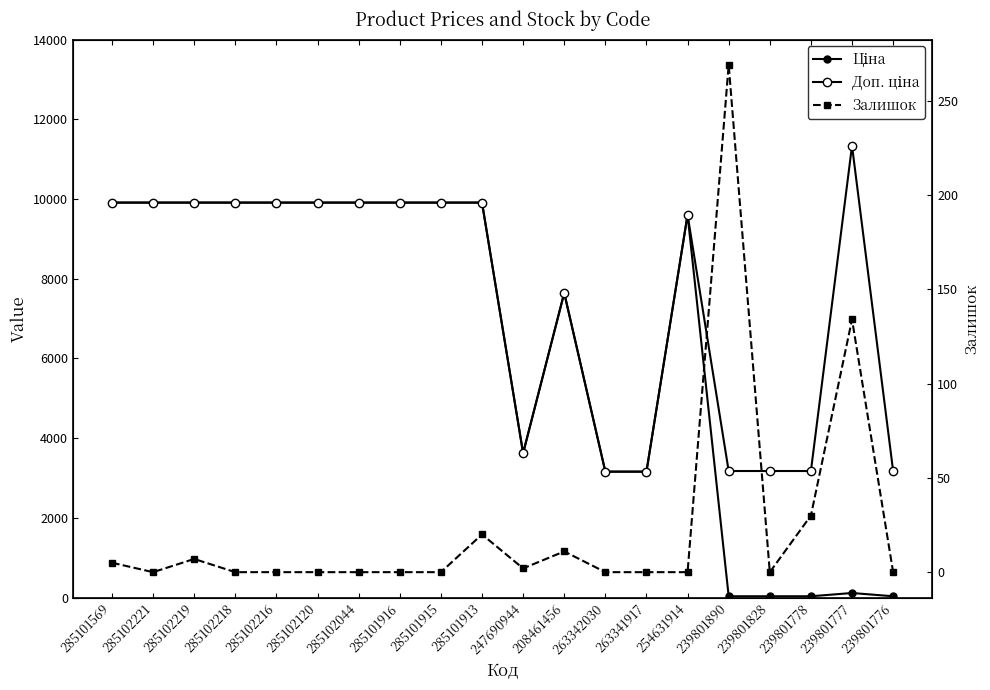

What is the highest value of the Доп. ціна series?

11334.0